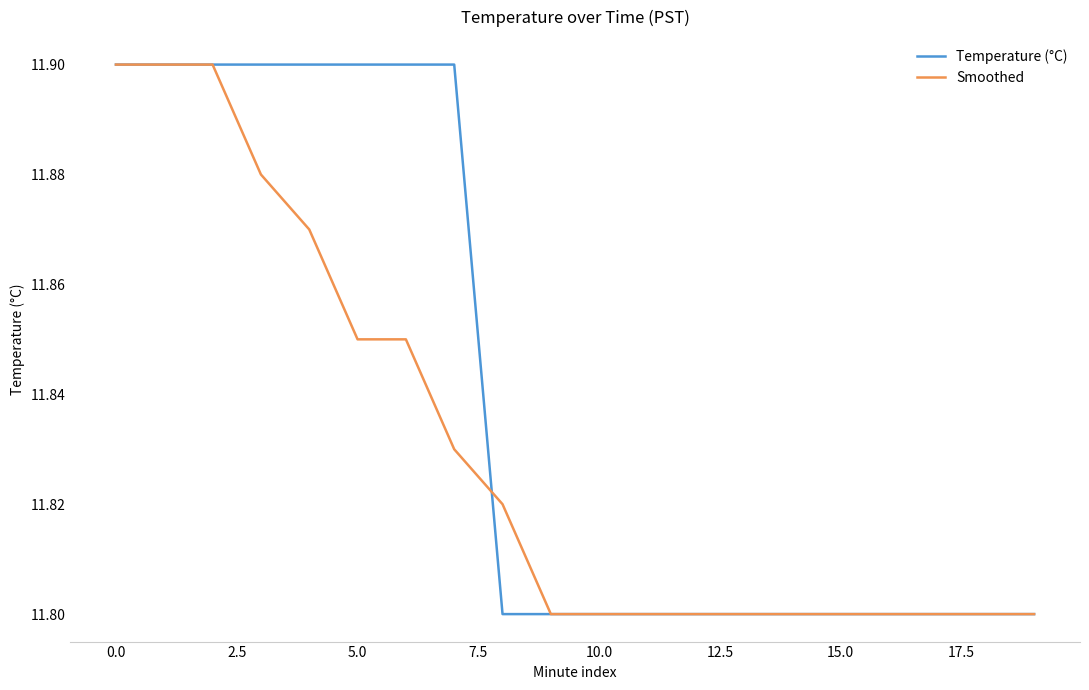

How many categories are shown in the chart?

20